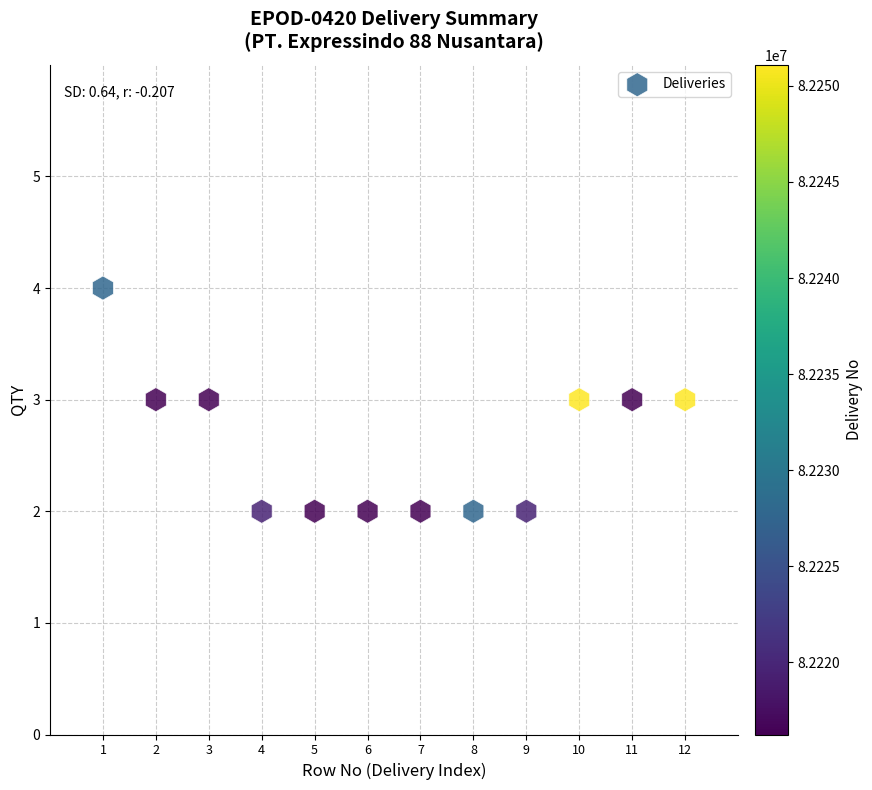

What is the average X value?

6